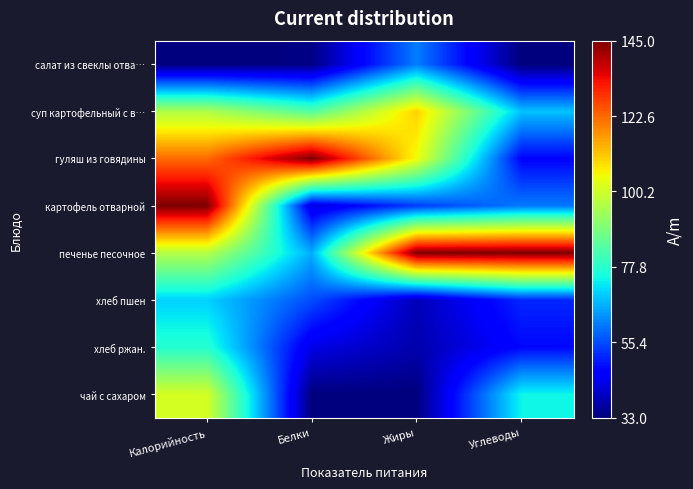

Rank the series at Жиры from highest to lowest value.

печенье песочное, суп картофельный с в…, гуляш из говядины, салат из свеклы отва…, картофель отварной, хлеб пшен, хлеб ржан., чай с сахаром